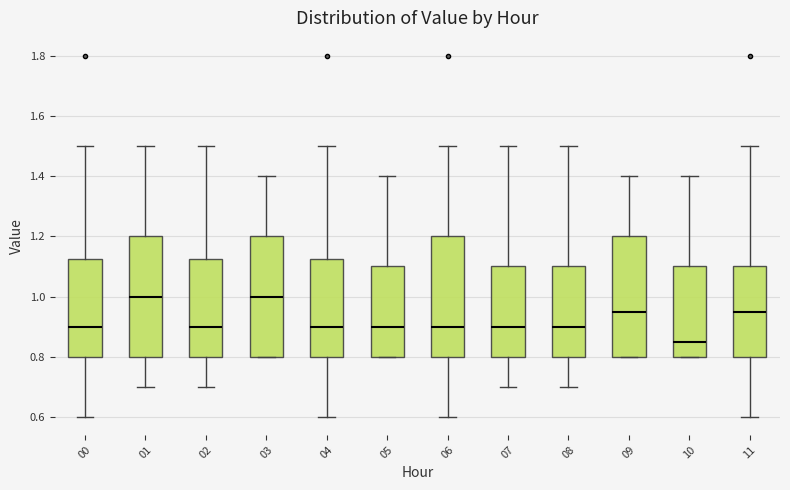

Reading left to right, read every box against the y-axis: the position of its median line, the range the box covers, and the ends of its whiskers. The values are not printed on the chart, so give them approximately, as read against the axis.

00: median 0.90, box 0.80 to 1.12, whiskers 0.60 to 1.50
01: median 1.00, box 0.80 to 1.20, whiskers 0.70 to 1.50
02: median 0.90, box 0.80 to 1.12, whiskers 0.70 to 1.50
03: median 1.00, box 0.80 to 1.20, whiskers 0.80 to 1.40
04: median 0.90, box 0.80 to 1.12, whiskers 0.60 to 1.50
05: median 0.90, box 0.80 to 1.10, whiskers 0.80 to 1.40
06: median 0.90, box 0.80 to 1.20, whiskers 0.60 to 1.50
07: median 0.90, box 0.80 to 1.10, whiskers 0.70 to 1.50
08: median 0.90, box 0.80 to 1.10, whiskers 0.70 to 1.50
09: median 0.96, box 0.80 to 1.20, whiskers 0.80 to 1.40
10: median 0.86, box 0.80 to 1.10, whiskers 0.80 to 1.40
11: median 0.96, box 0.80 to 1.10, whiskers 0.60 to 1.50